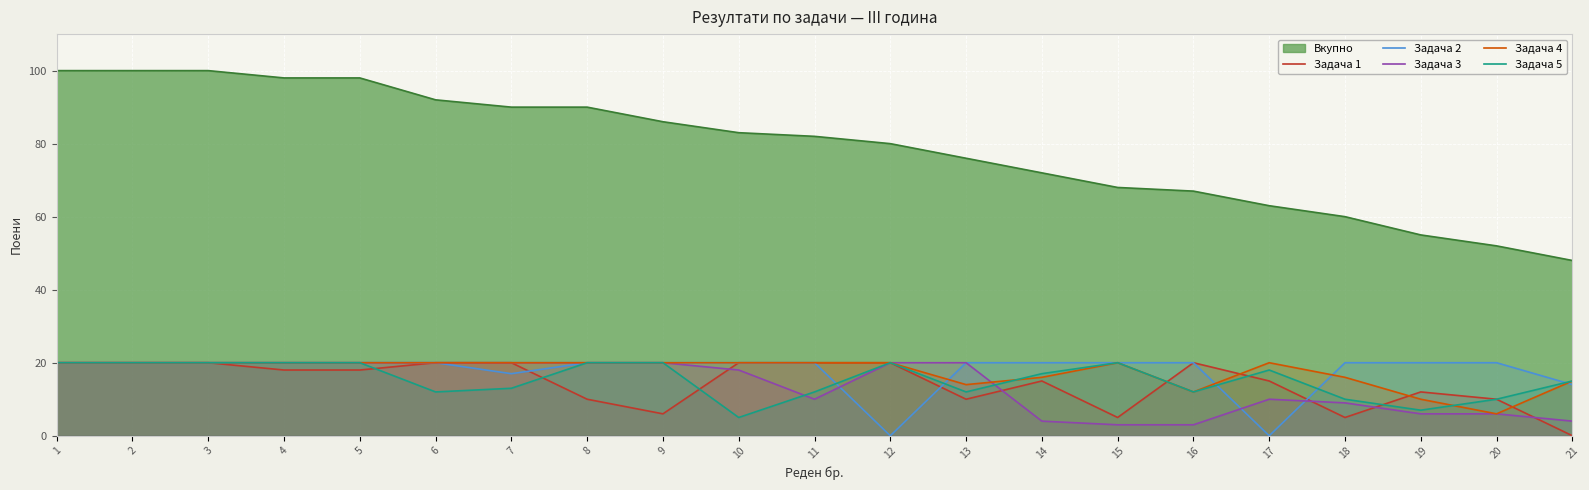

True or false: Задача 3 has more than 0 points higher than both neighbors.

True